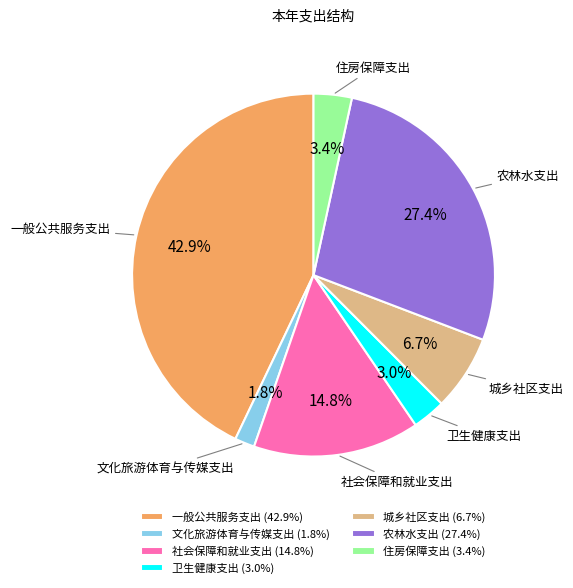

What percentage do 住房保障支出 and 农林水支出 together represent?

30.8%